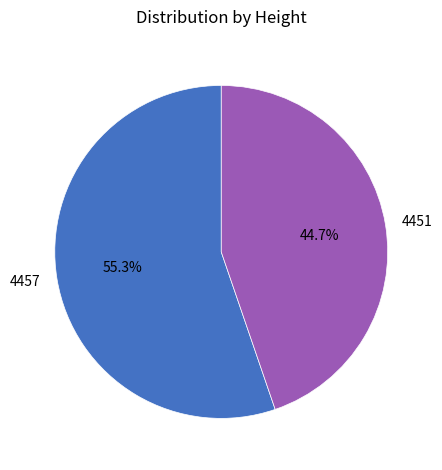

The 4457 slice represents 55% of the pie. True or false?

True